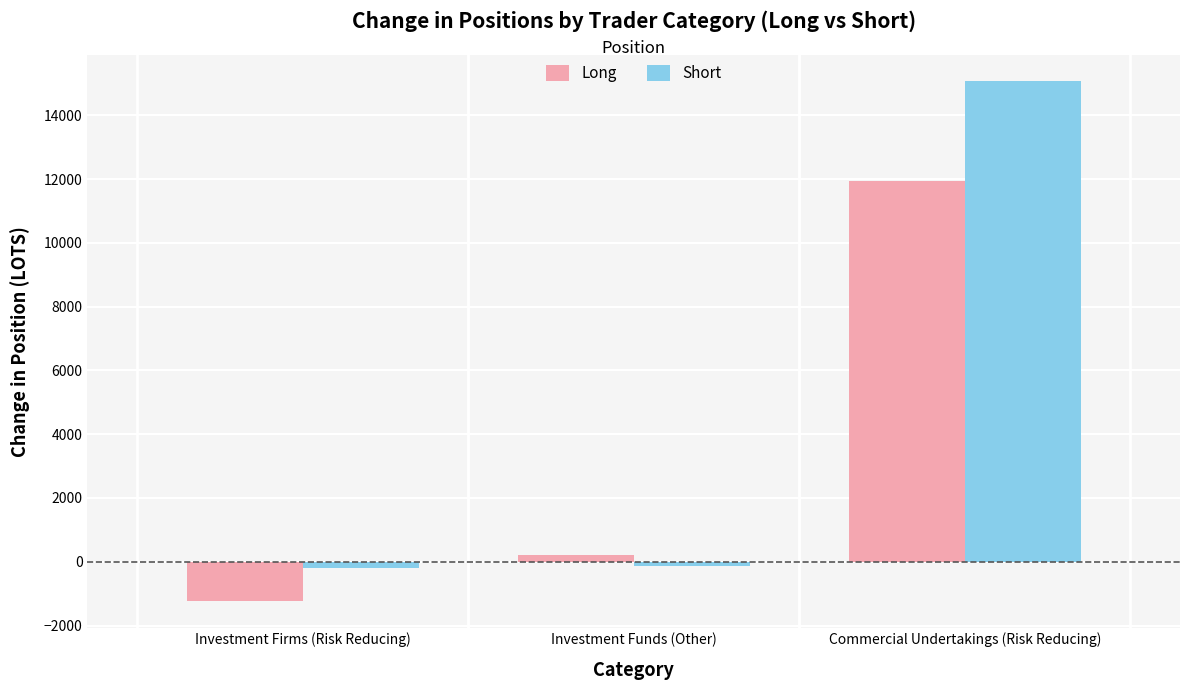

How many bars are there in each group?

2